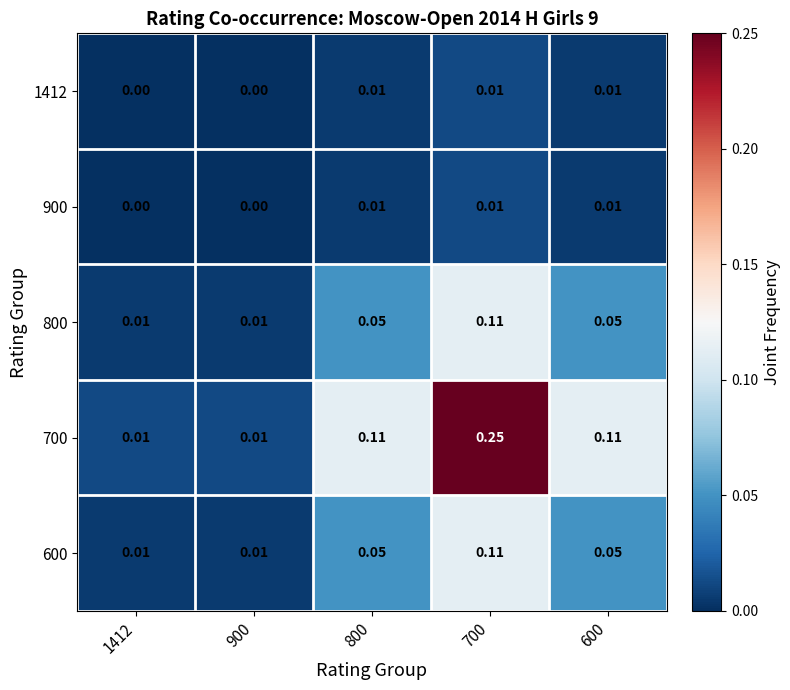

Which category has the lowest value across all series?

1412